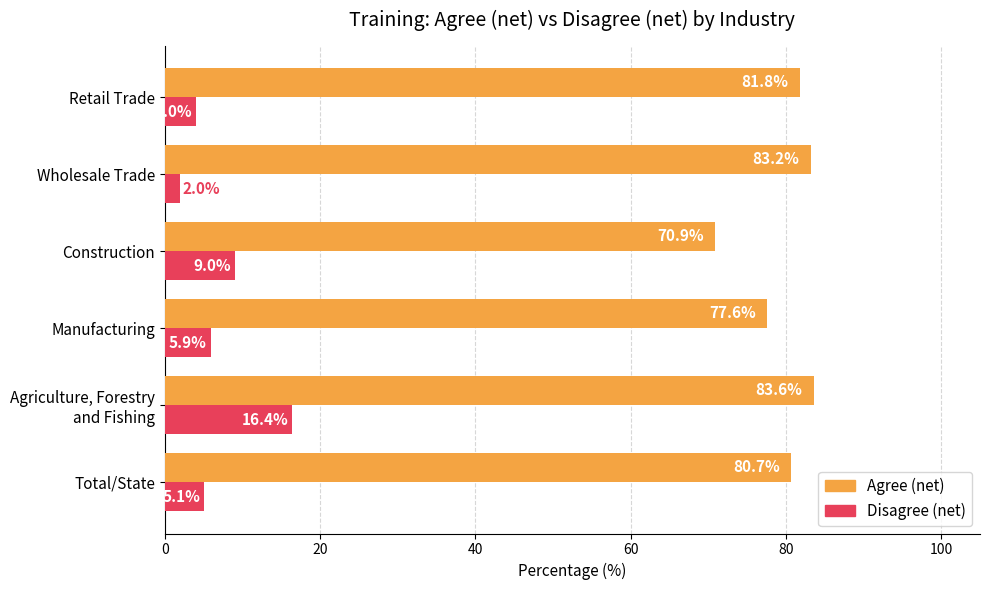

What is the greatest value displayed?

83.6